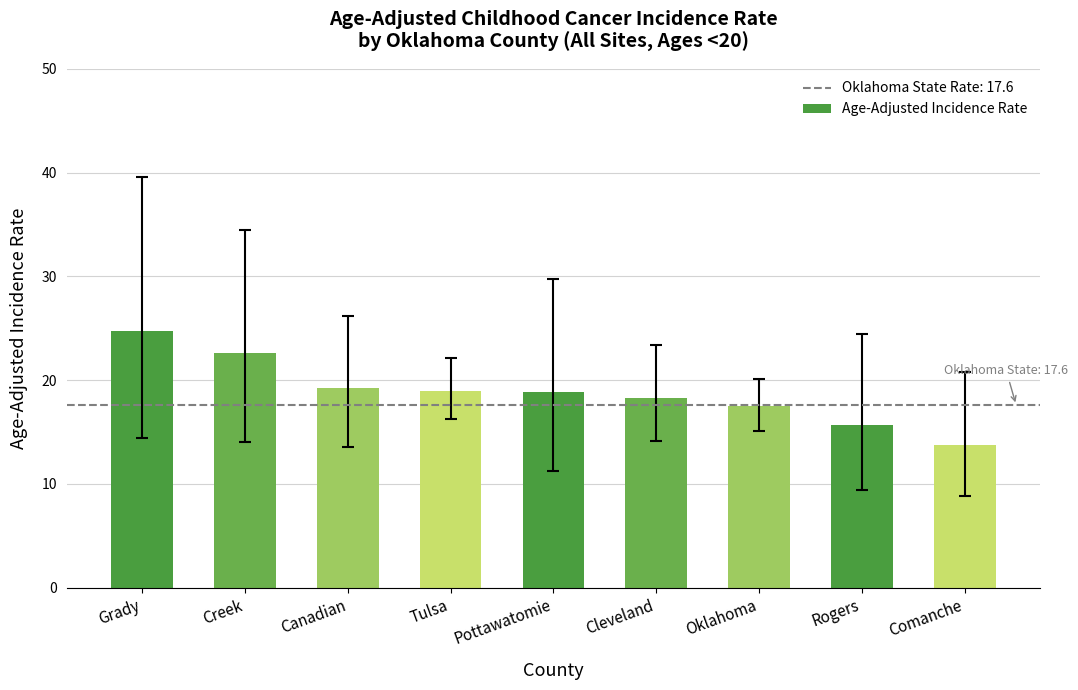

What is the sum of all values?

169.7